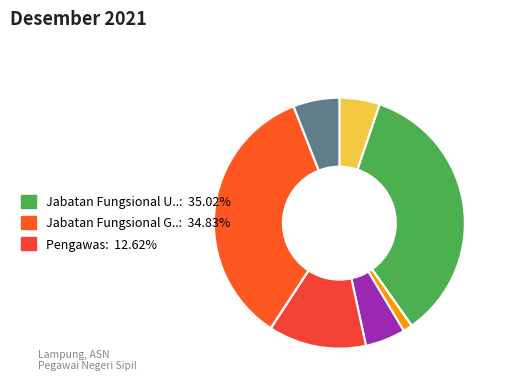

Rank the categories by value from lowest to highest.

Jabatan Fungsional Dosen, Jabatan Pimpinan Tinggi Madya, Eselon V, Jabatan Pimpinan Tinggi Pratama, Administrator, Jabatan Fungsional Teknis, Jabatan Fungsional Medis, Pengawas, Jabatan Fungsional Guru, Jabatan Fungsional Umum